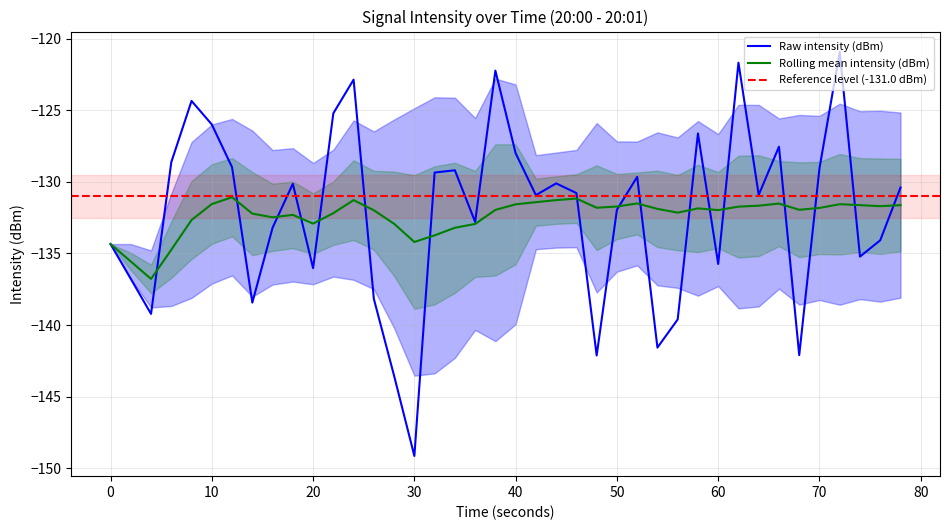

What is the lowest value of the Rolling mean intensity (dBm) series?

-136.8